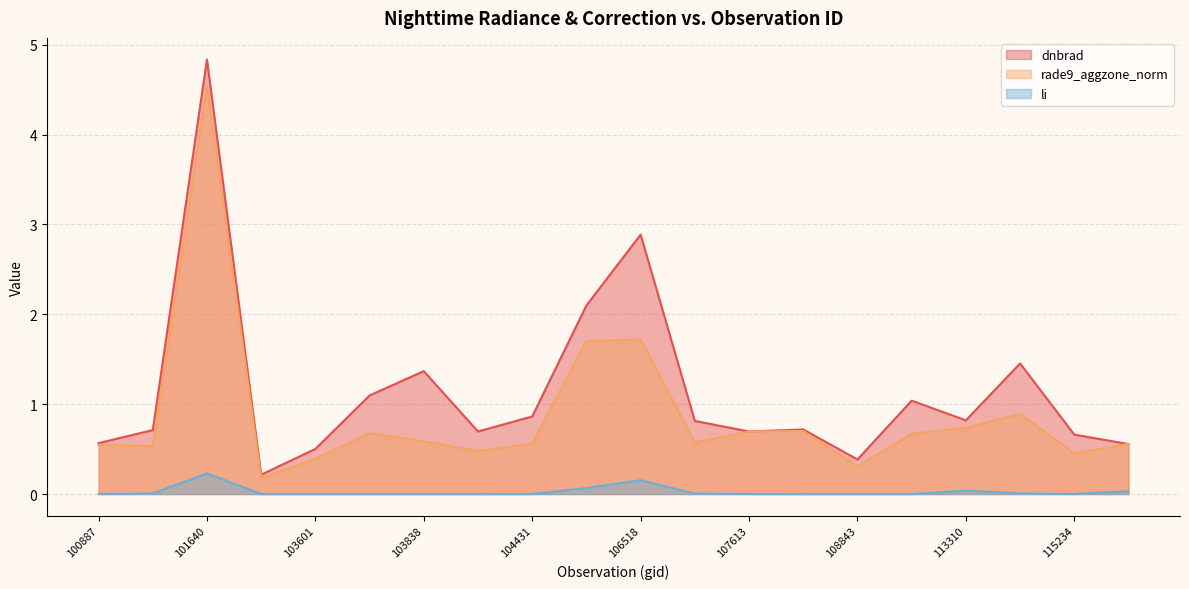

The rade9_aggzone_norm series shows 0.7 at 107613. True or false?

True